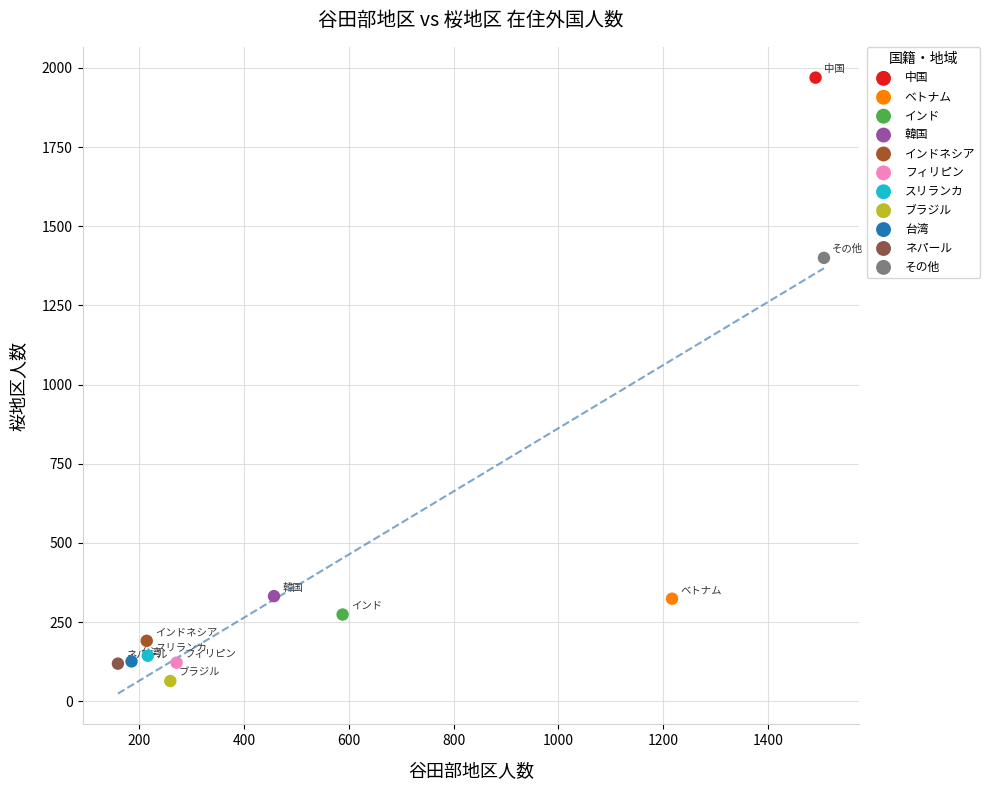

Which series contains the highest Y value?

中国